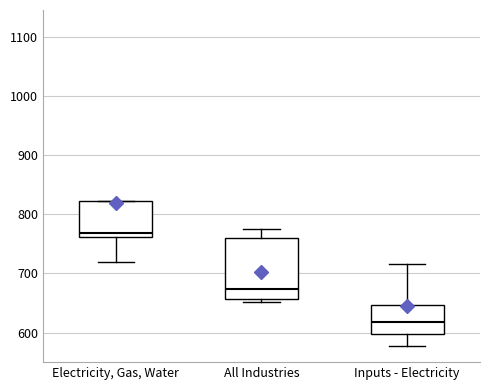

Which box has the highest median line?

Electricity, Gas, Water